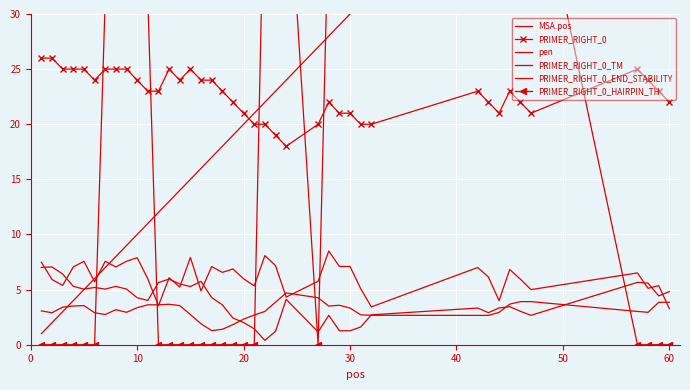

What is the maximum value for pen?

7.1